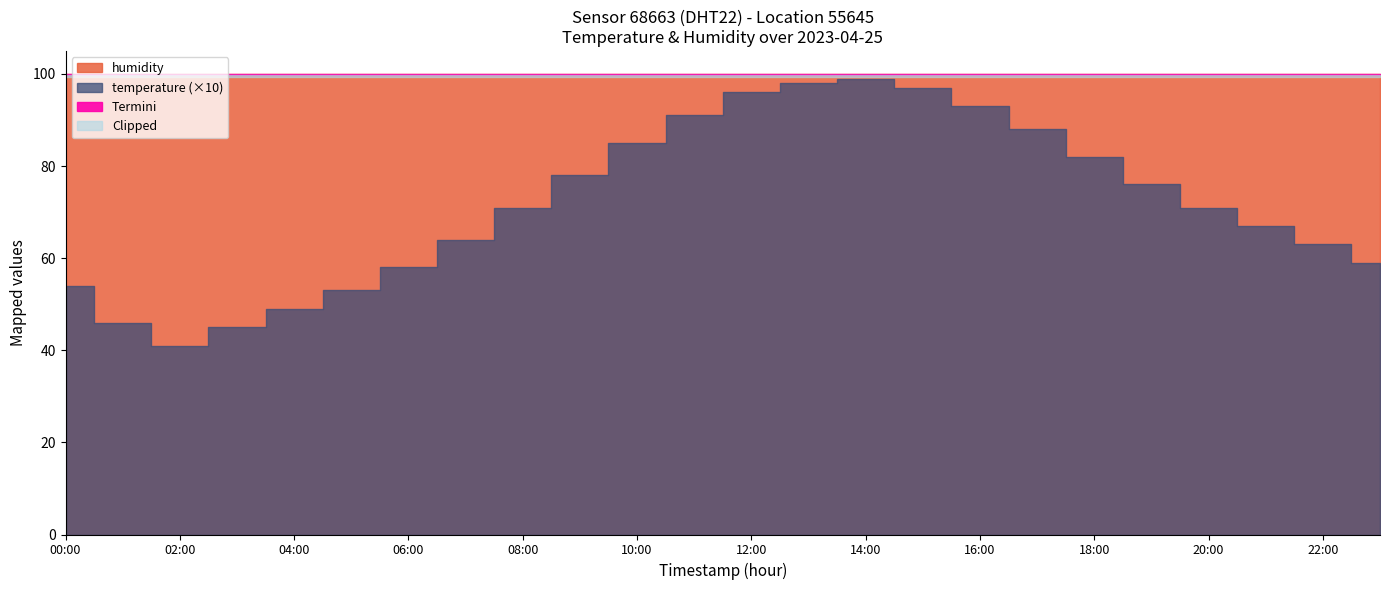

In temperature, how many points are higher than both neighbors (excluding endpoints)?

1